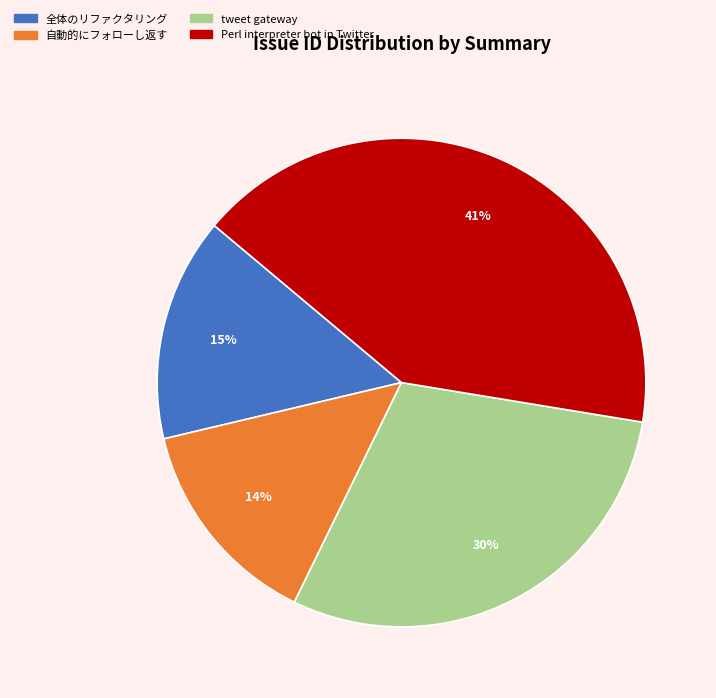

Which slice is the smallest?

自動的にフォローし返す